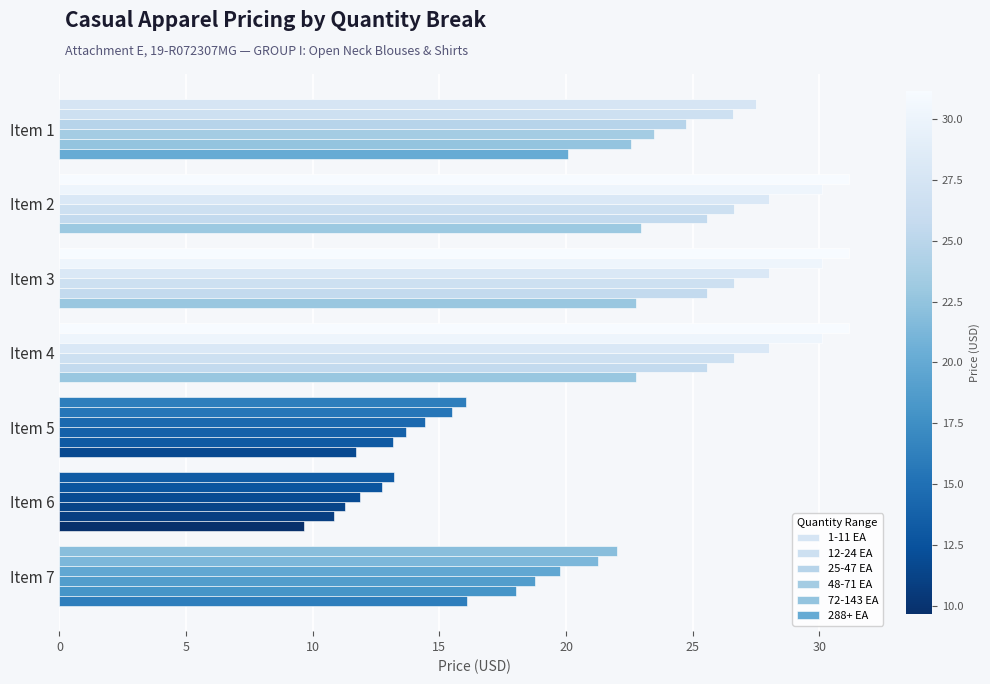

How many data points in 1-11 EA are above 27?

4